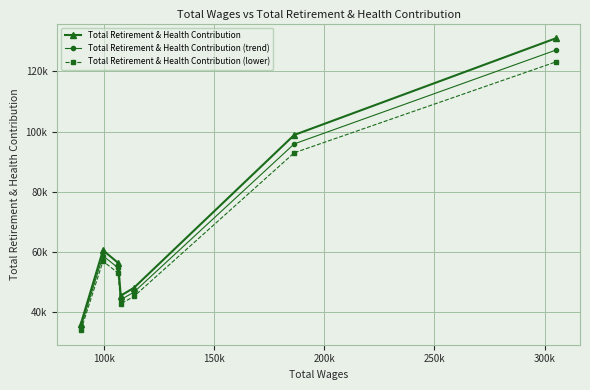

In Total Retirement & Health Contribution (trend), how many points are lower than both neighbors (excluding endpoints)?

1